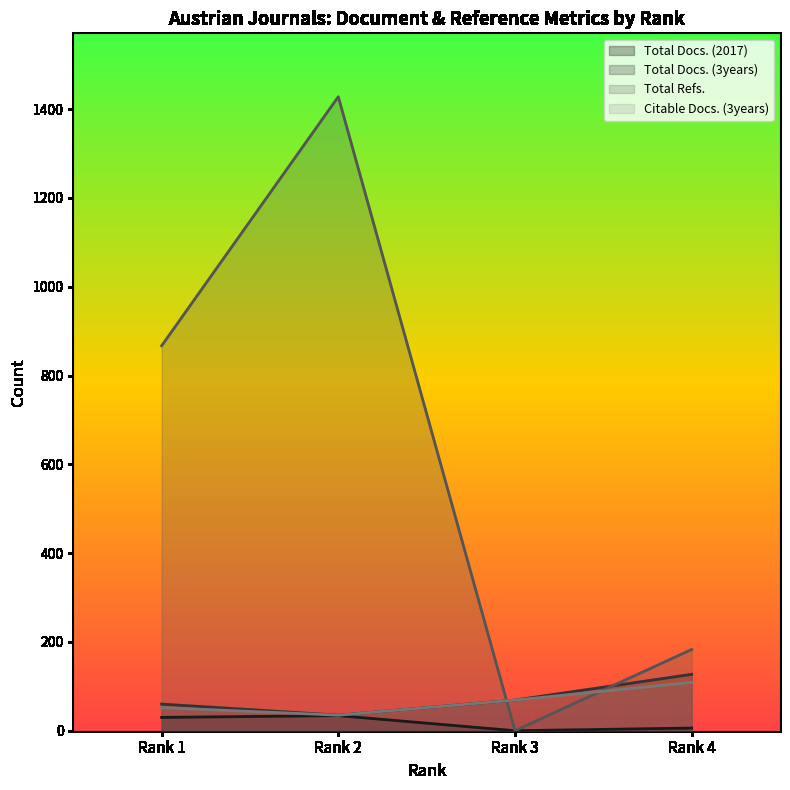

At Rank 1, list the series in order from largest to smallest.

Total Refs., Total Docs. (3years), Citable Docs. (3years), Total Docs. (2017)